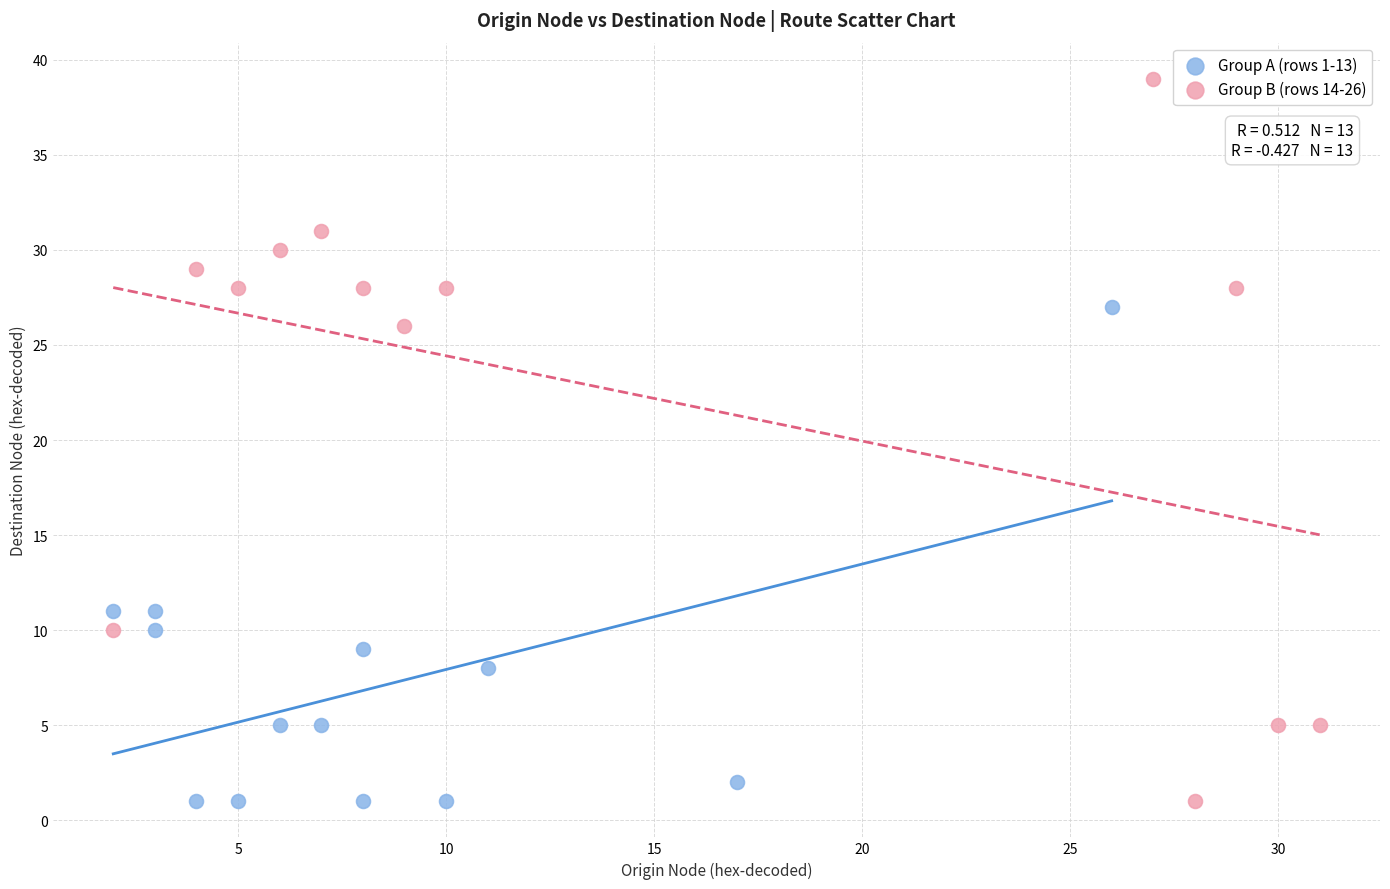

Which series has the largest Y range (max minus min)?

Group B (rows 14-26)